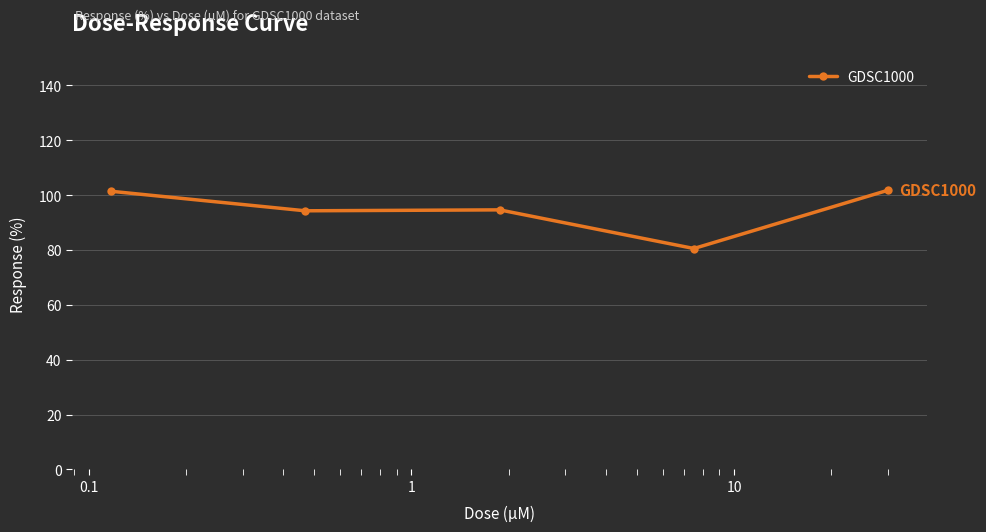

What is the value of the 2nd point from the left?

94.2